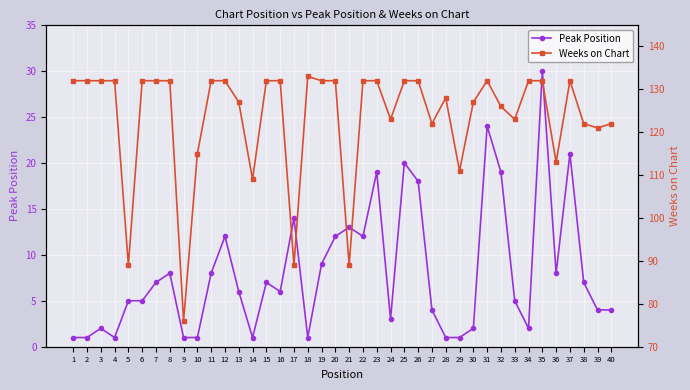

Which category has the highest value in the Weeks on Chart series?

18